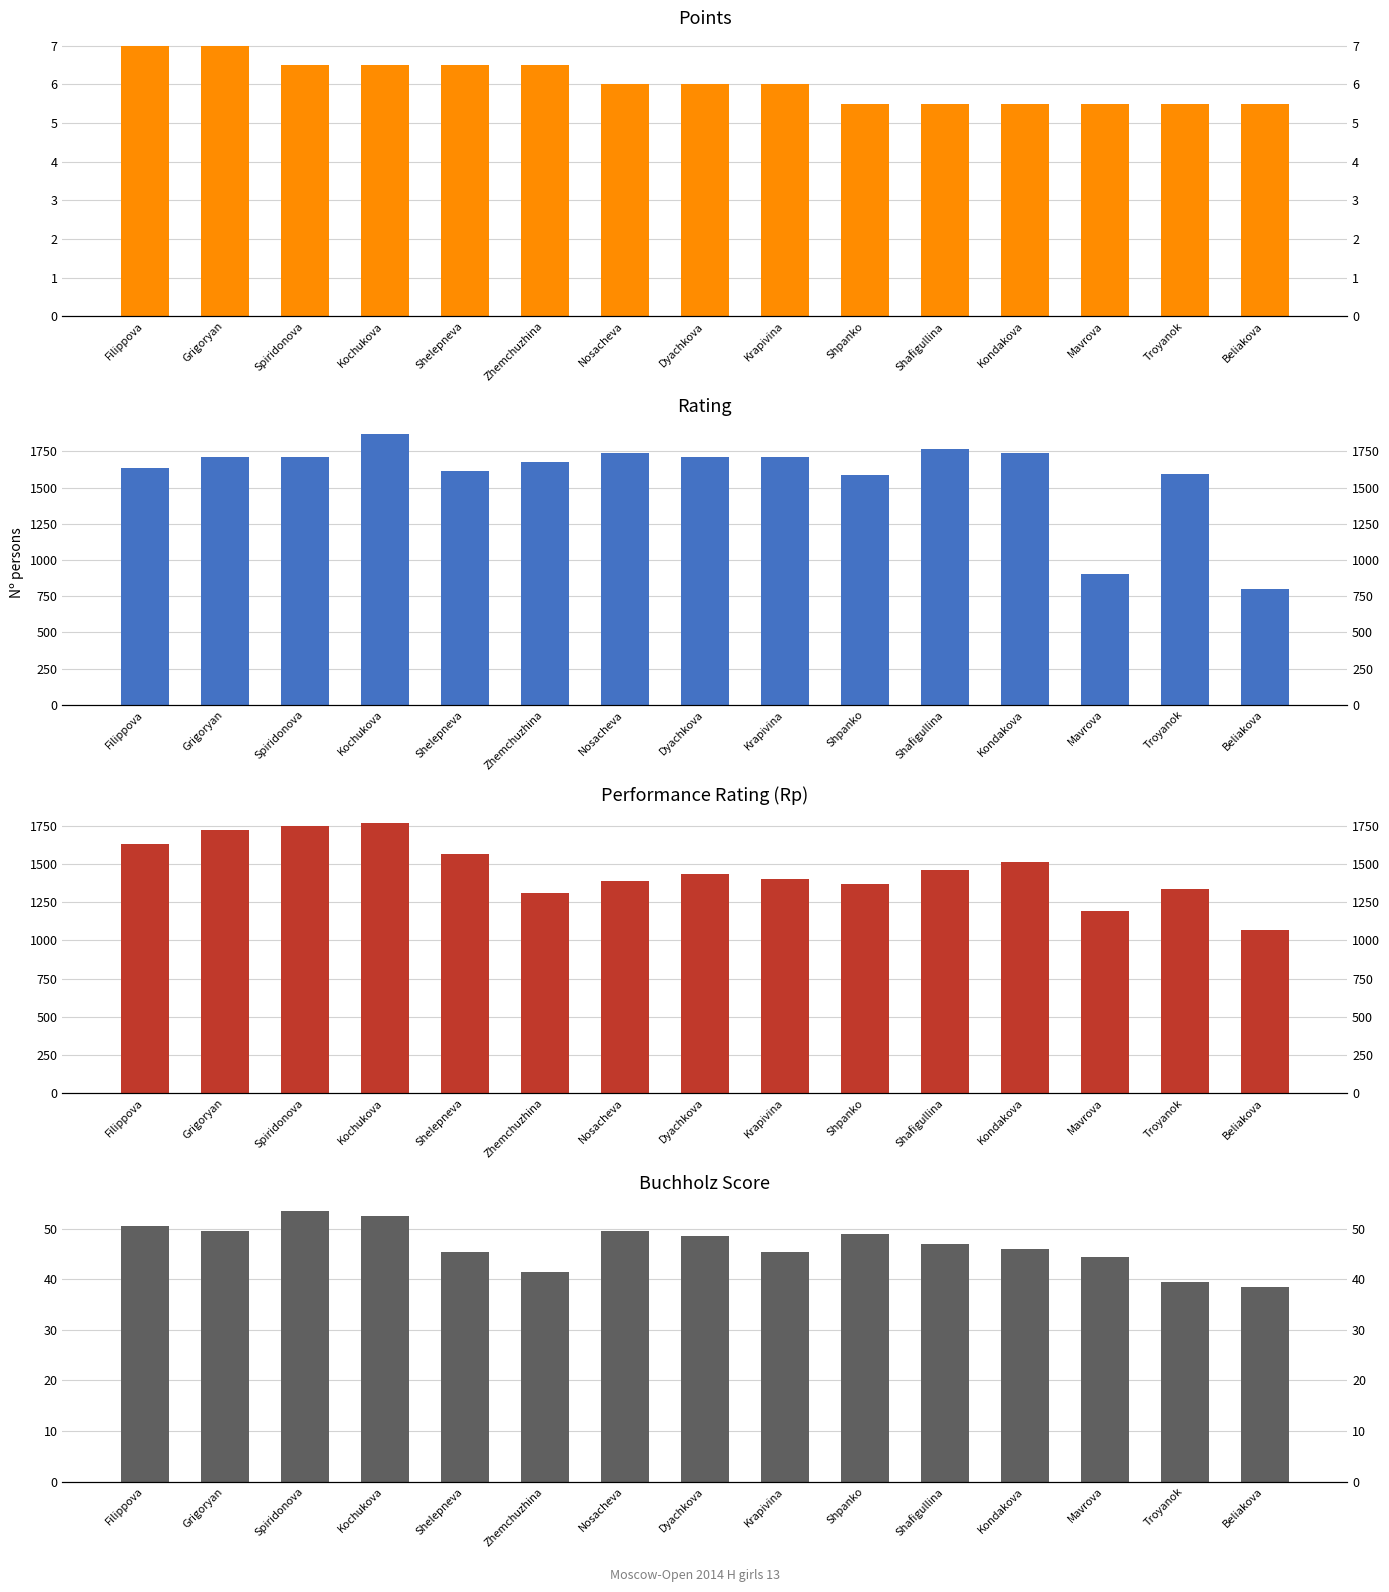

Are the bars grouped side by side (vs. stacked)?

Yes